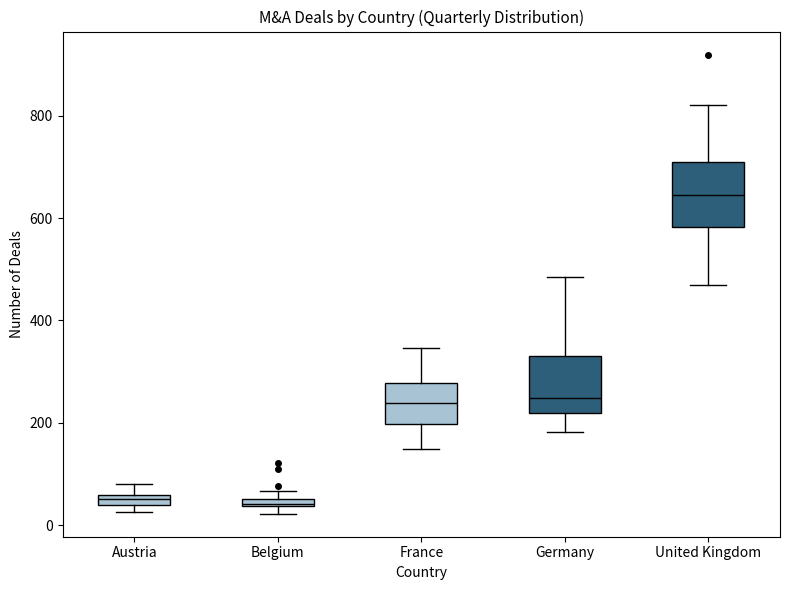

Where does the median line of the box for France sit on the y-axis? The values are not printed on the chart, so give them approximately, as read against the axis.

240